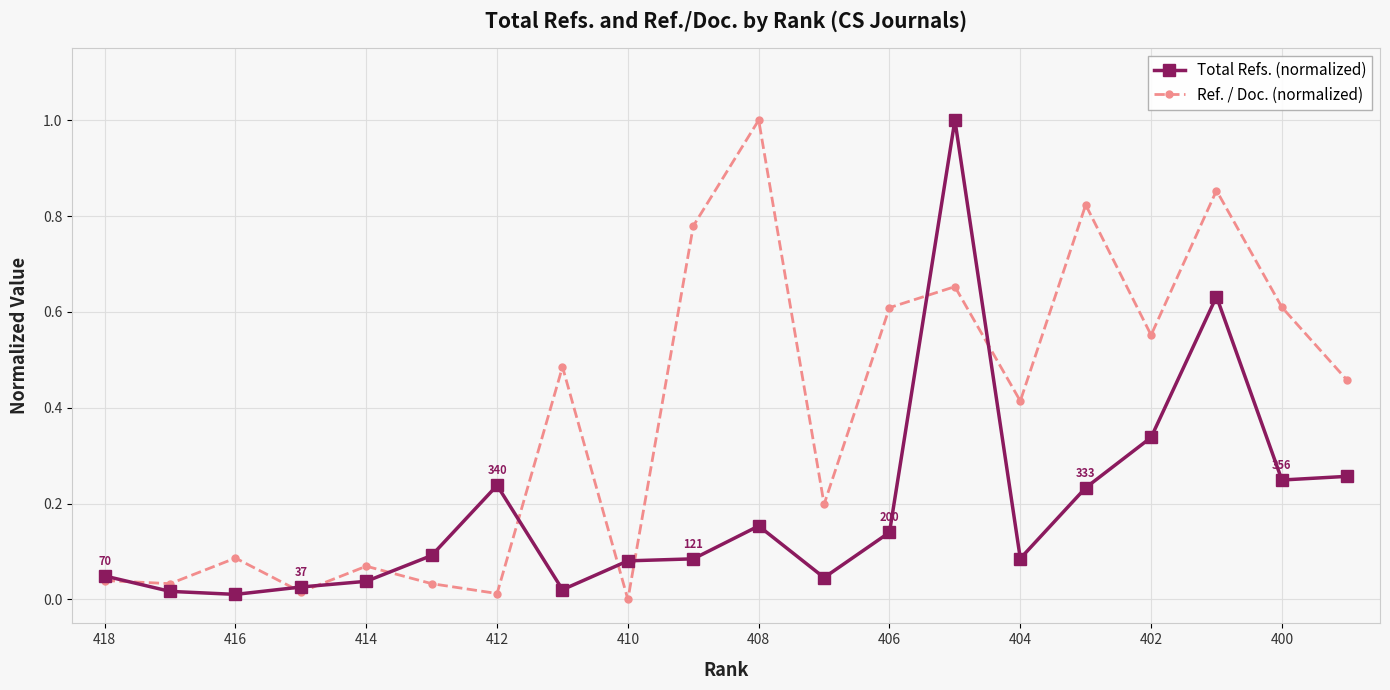

How many data points in Ref. / Doc. (normalized) are above 0?

19